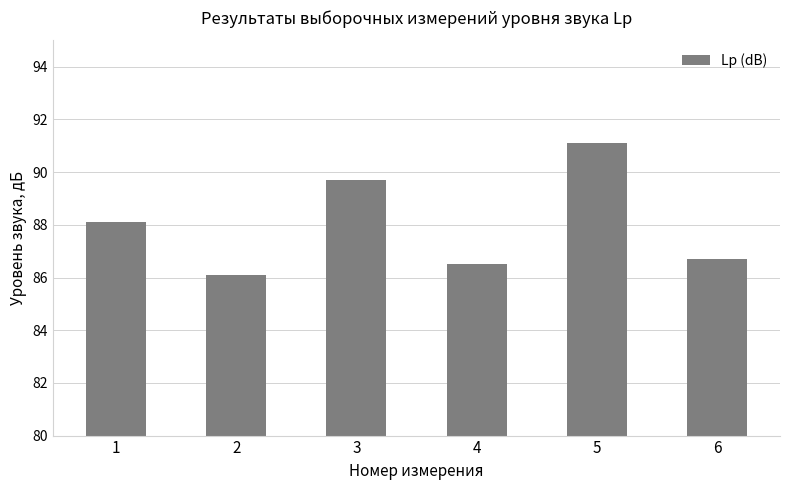

True or false: the data shows 29.5 at 3.

False